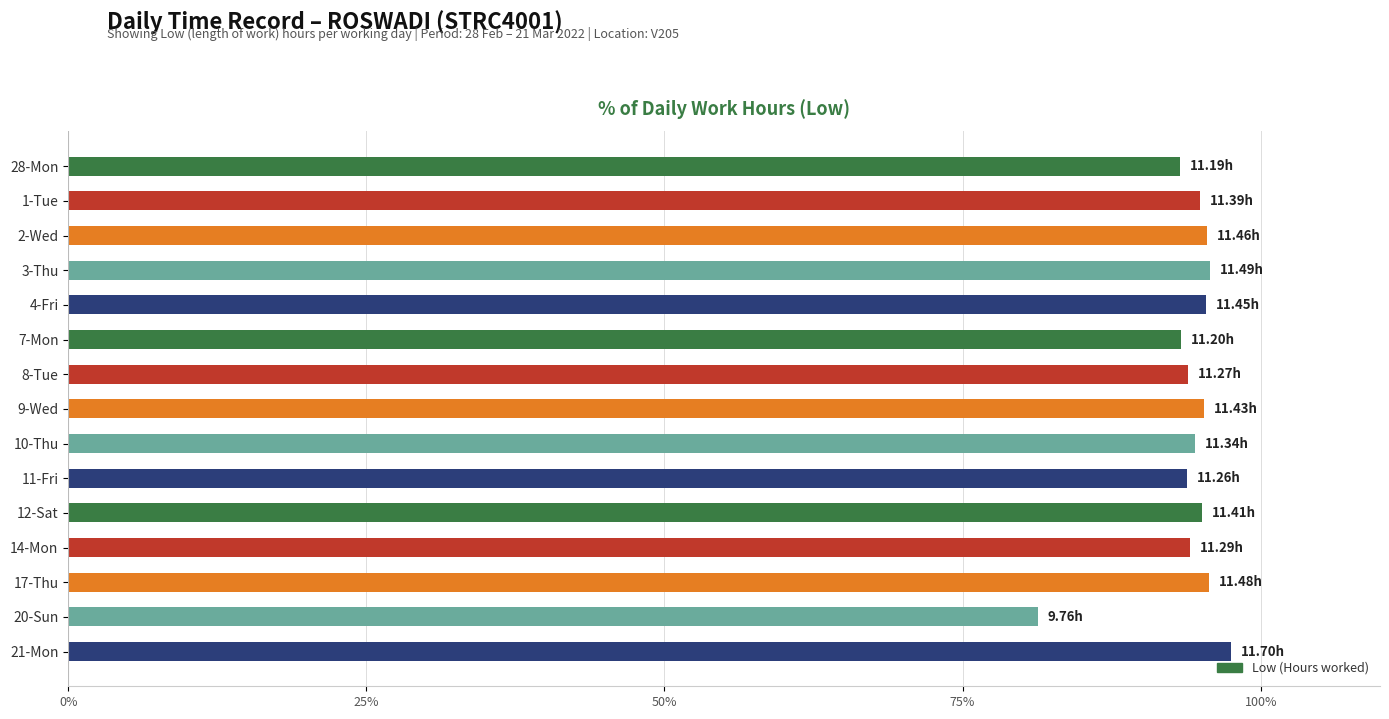

What is the change in value from 28-Mon to 20-Sun?

-11.9